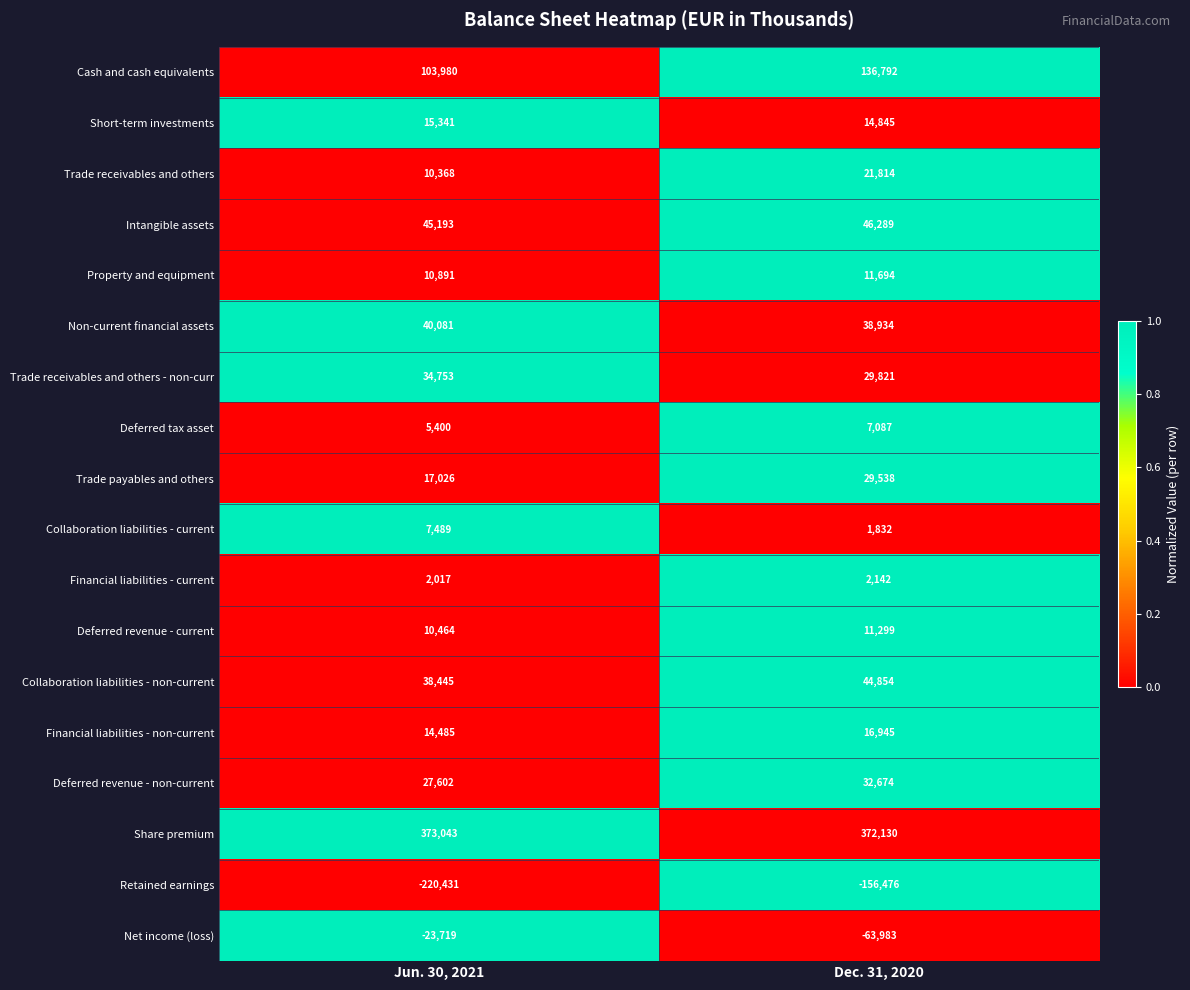

How many series are shown in this chart?

18